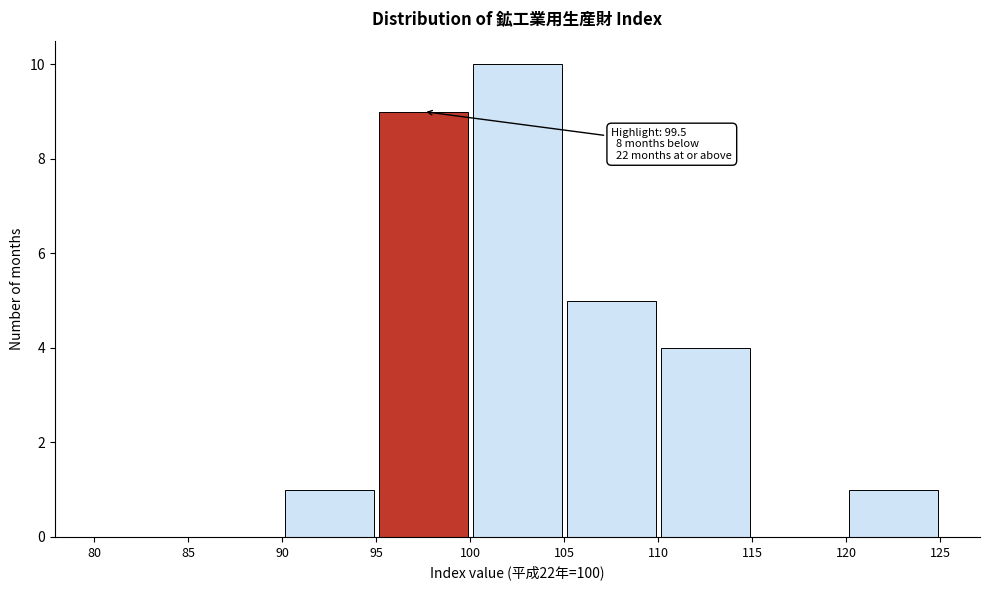

Which range on the x-axis has the tallest bar?

100 to 105